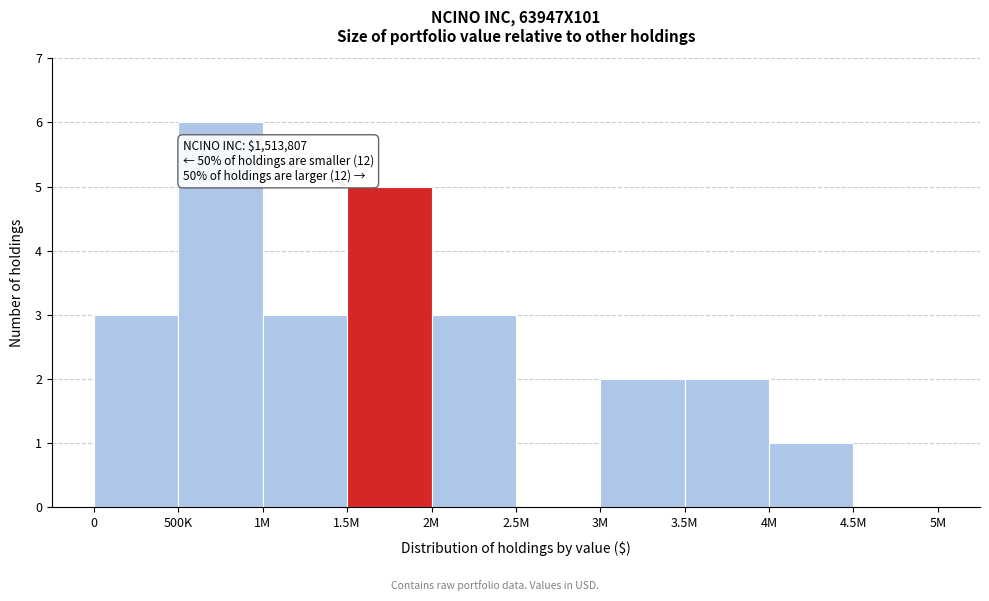

Reading right to left, list all the values displayed in this chart.

4.5M=0	4M=1	3.5M=2	3M=2	2.5M=0	2M=3	1.5M=5	1M=3	500K=6	0=3